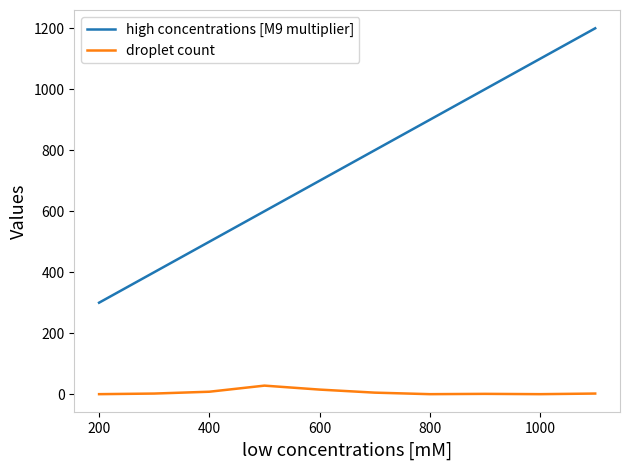

What is the maximum value shown in the chart?

1200